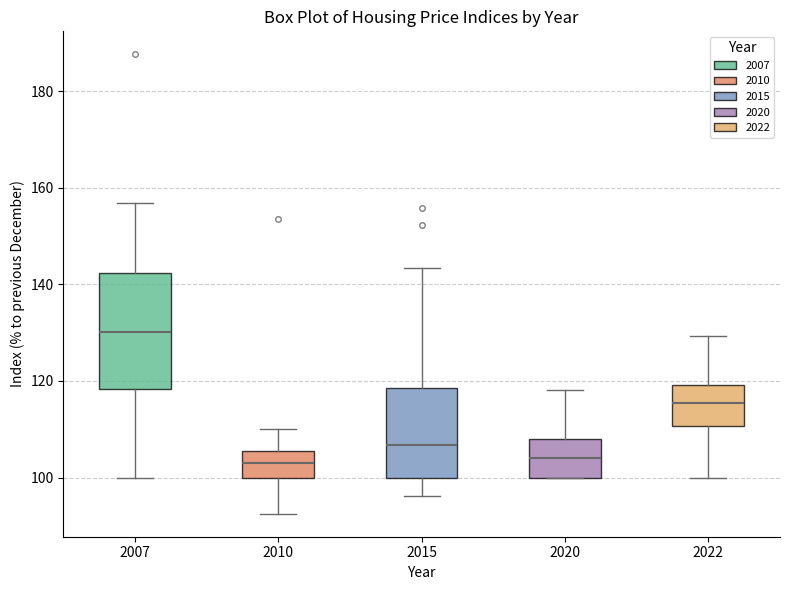

Reading left to right, read every box against the y-axis: the position of its median line, the range the box covers, and the ends of its whiskers. The values are not printed on the chart, so give them approximately, as read against the axis.

2007: median 130, box 118 to 142, whiskers 100 to 156
2010: median 104, box 100 to 106, whiskers 92 to 110
2015: median 106, box 100 to 118, whiskers 96 to 144
2020: median 104, box 100 to 108, whiskers 100 to 118
2022: median 116, box 110 to 120, whiskers 100 to 130